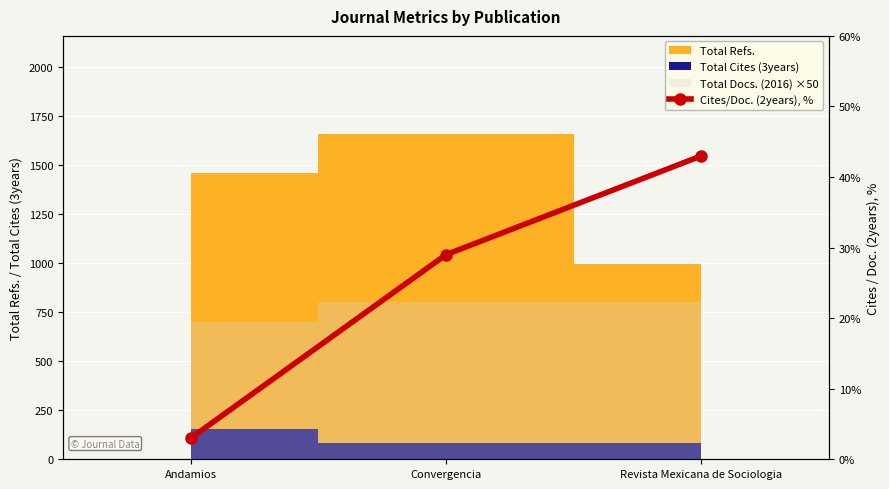

What position from the left is Andamios?

1